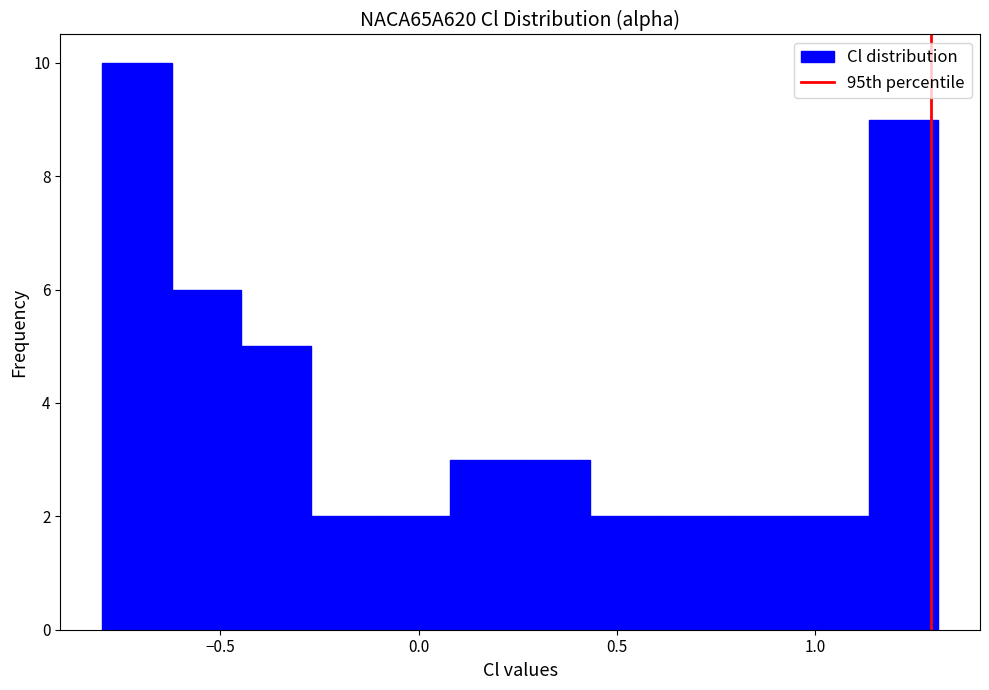

Around what value on the x-axis is the tallest bar? Give the approximate position of its centre, as read against the axis.

-0.70